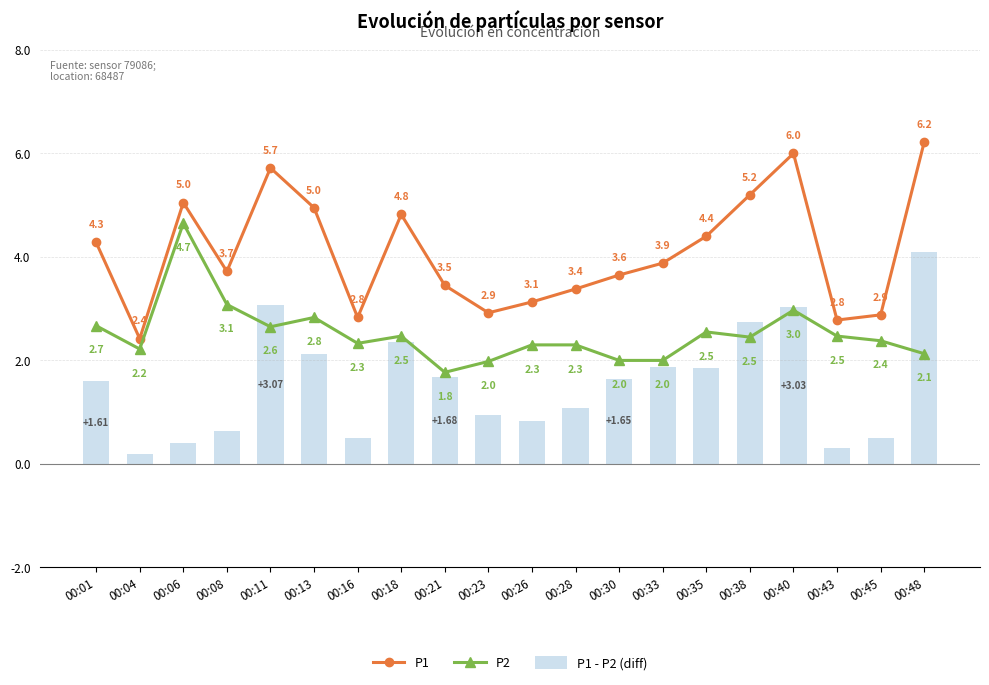

At 00:04, list the series in order from smallest to largest.

P1 - P2 (diff), P2, P1